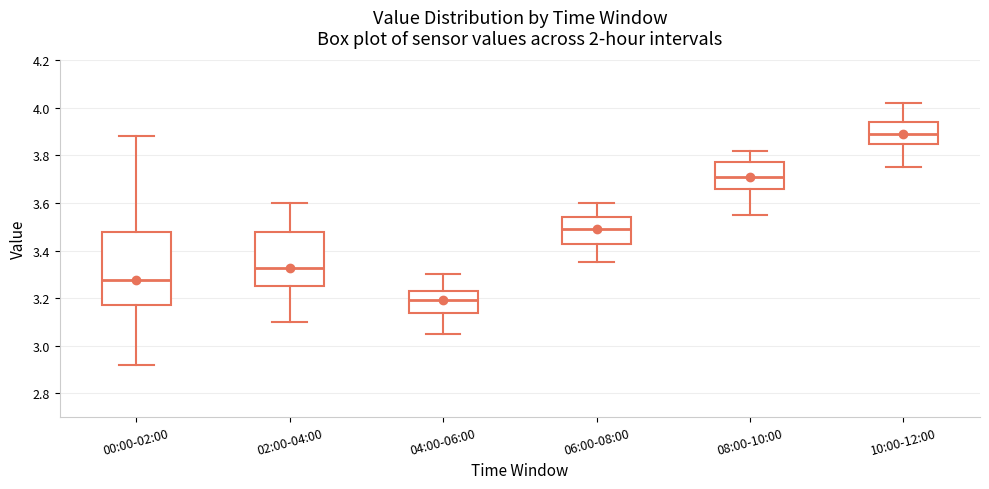

Reading left to right, read every box against the y-axis: the position of its median line, the range the box covers, and the ends of its whiskers. The values are not printed on the chart, so give them approximately, as read against the axis.

00:00-02:00: median 3.28, box 3.18 to 3.48, whiskers 2.92 to 3.88
02:00-04:00: median 3.32, box 3.26 to 3.48, whiskers 3.10 to 3.60
04:00-06:00: median 3.20, box 3.14 to 3.22, whiskers 3.06 to 3.30
06:00-08:00: median 3.50, box 3.42 to 3.54, whiskers 3.36 to 3.60
08:00-10:00: median 3.72, box 3.66 to 3.78, whiskers 3.56 to 3.82
10:00-12:00: median 3.90, box 3.86 to 3.94, whiskers 3.76 to 4.02